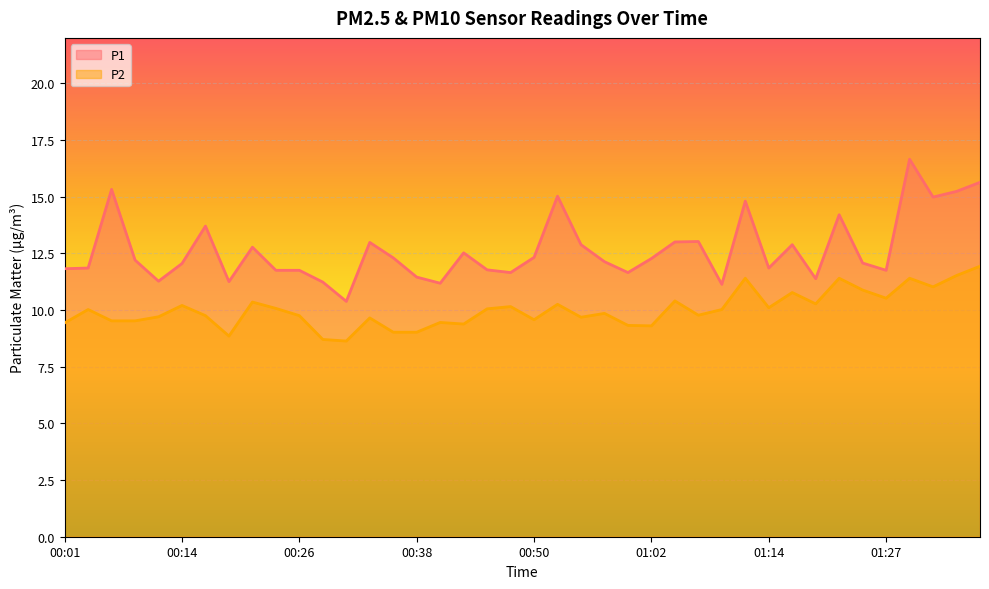

How many categories are shown in the chart?

40